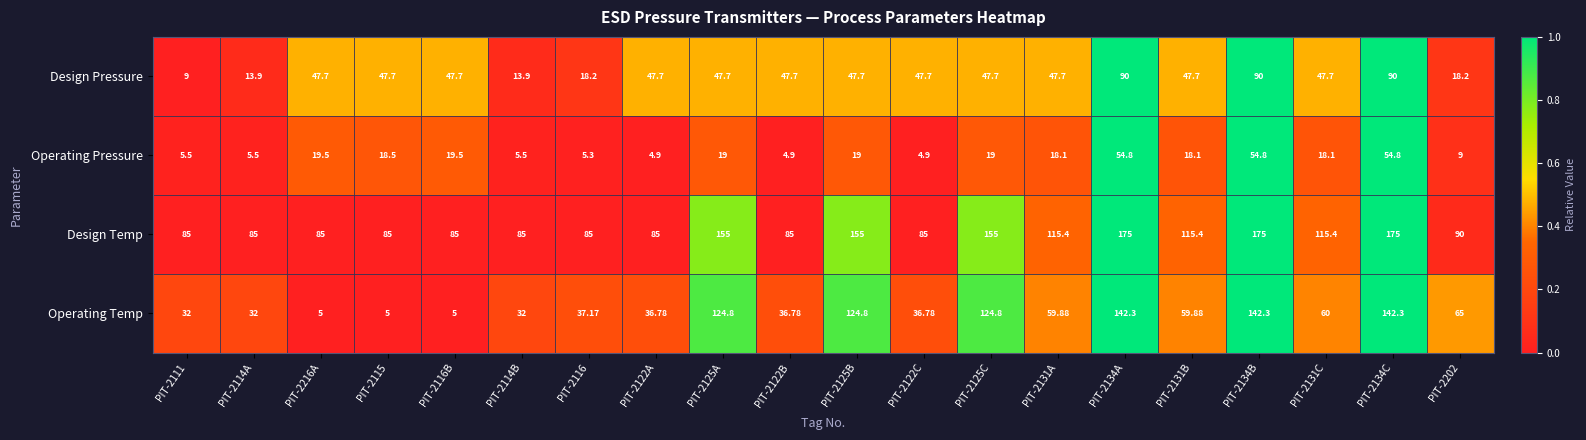

Which series changed the most between PIT-2114A and PIT-2202?

Operating Temp